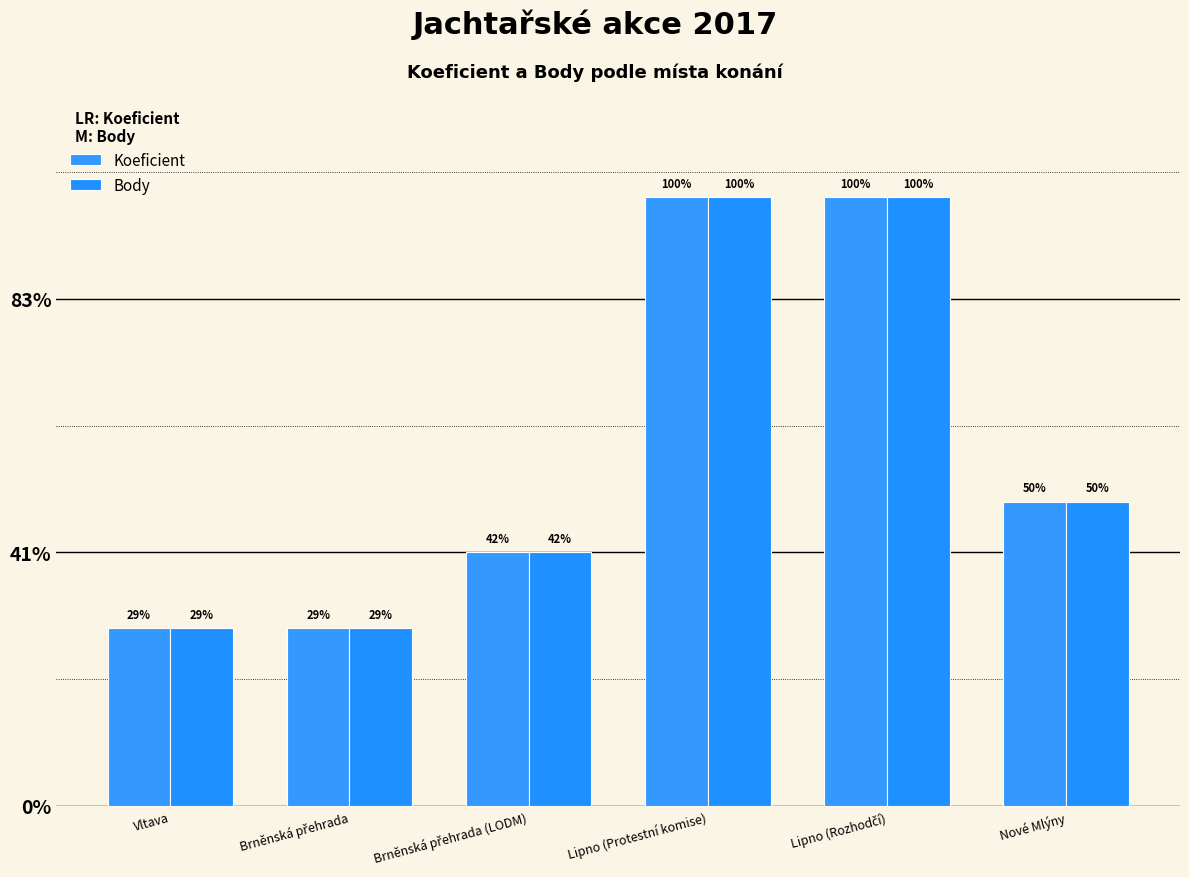

Does the chart contain any negative values?

No